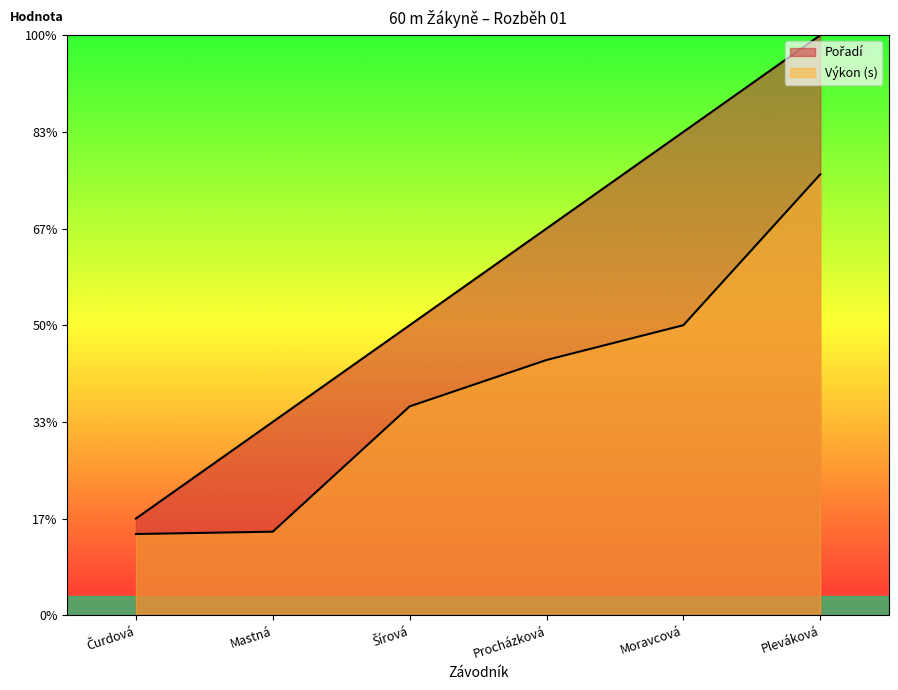

Reading left to right, list all the values displayed in this chart.

Pořadí: 2.0	4.0	6.0	8.0	10.0	12.0
Výkon: 1.7	1.7	4.3	5.3	6.0	9.1